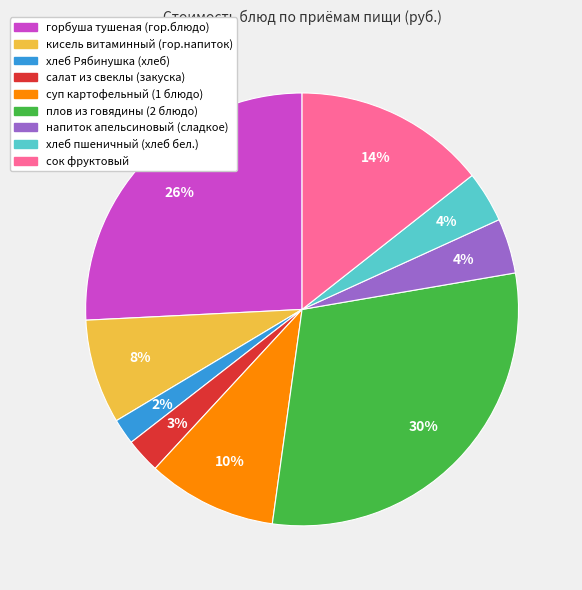

Between хлеб Рябинушка (хлеб) and салат из свеклы (закуска), which is larger?

салат из свеклы (закуска)